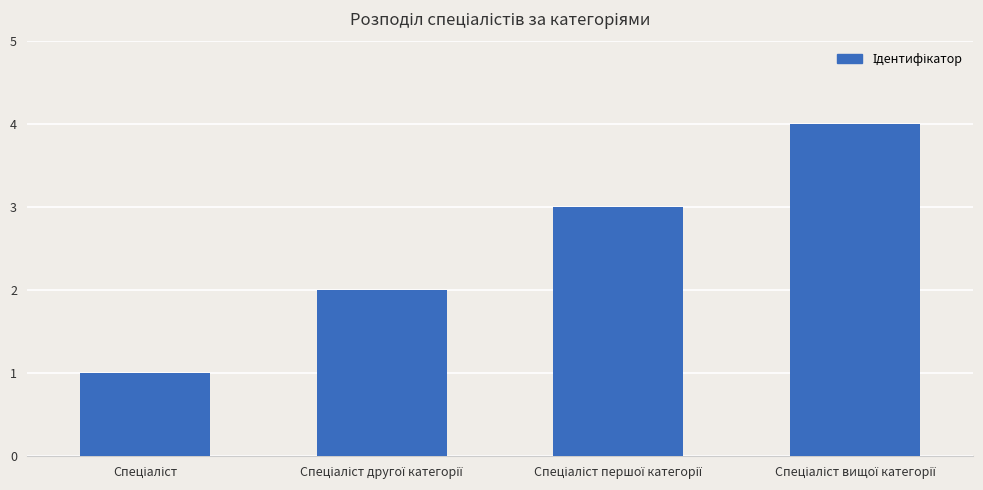

How many values are between 2 and 4?

3